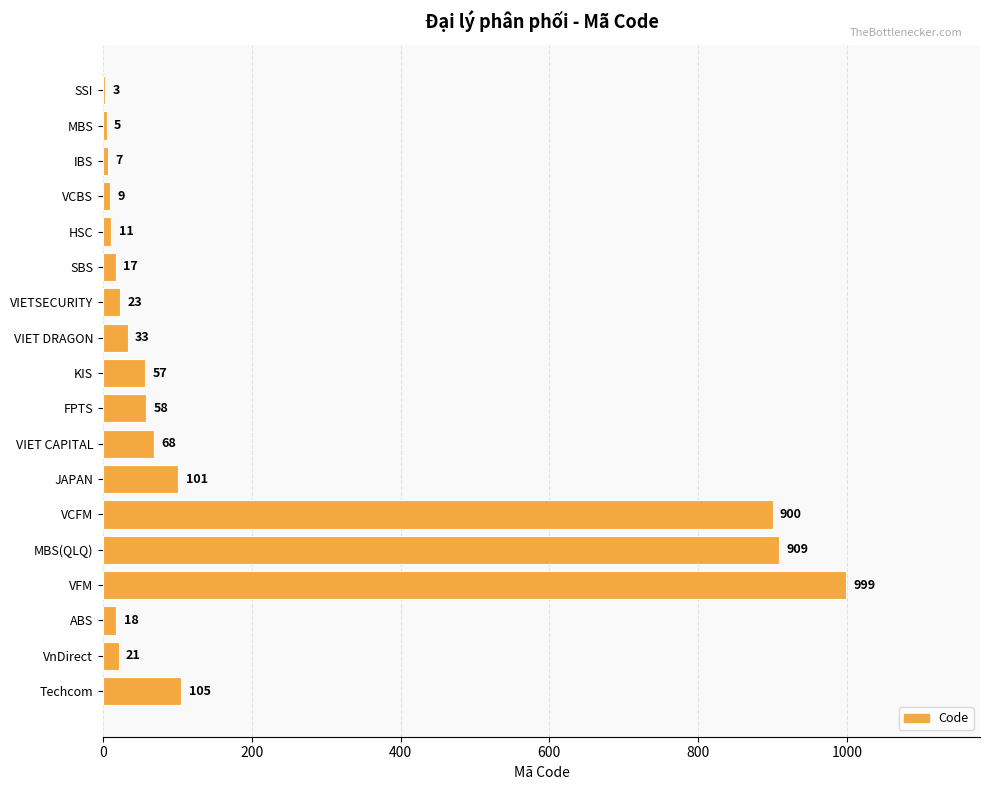

Where is the data nearest to the value 501?

Techcom